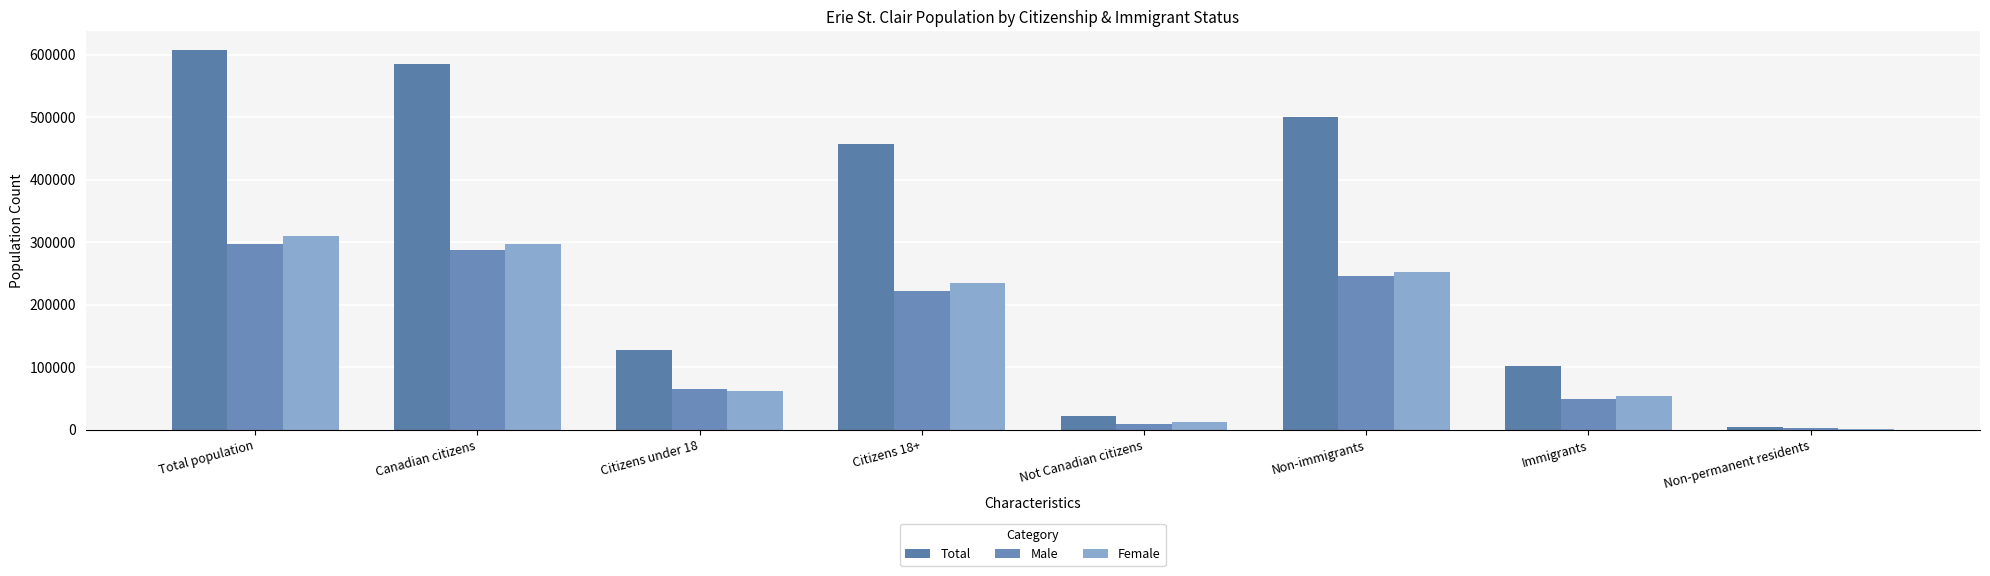

What are all the series names shown in the legend?

Total, Male, Female